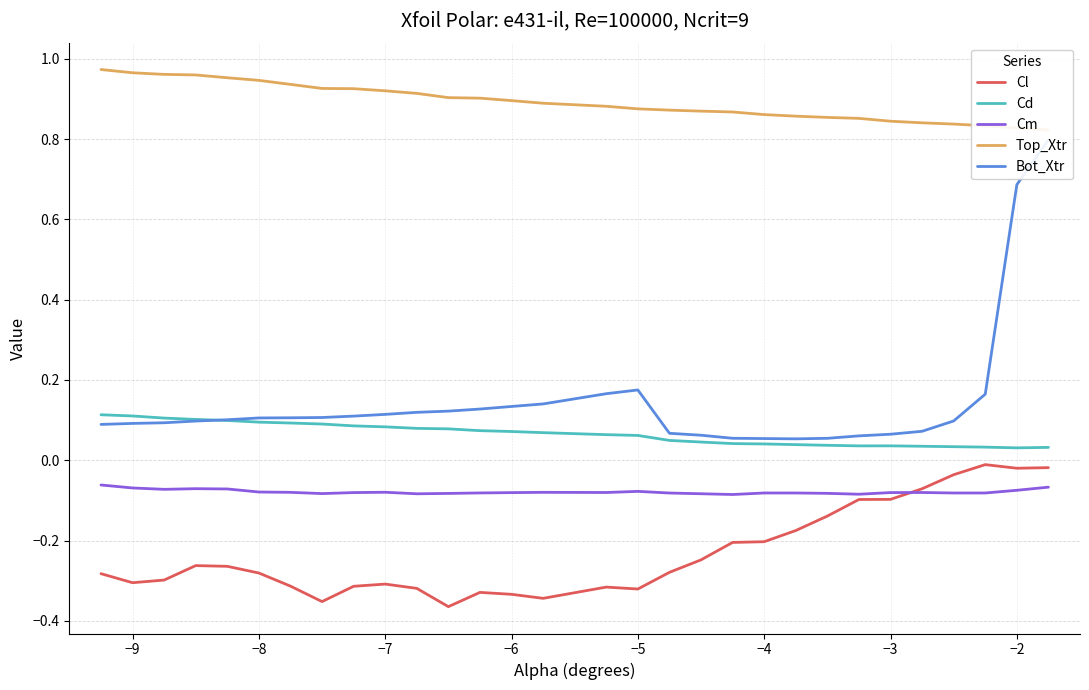

True or false: Cd and Cl intersect in this chart.

False